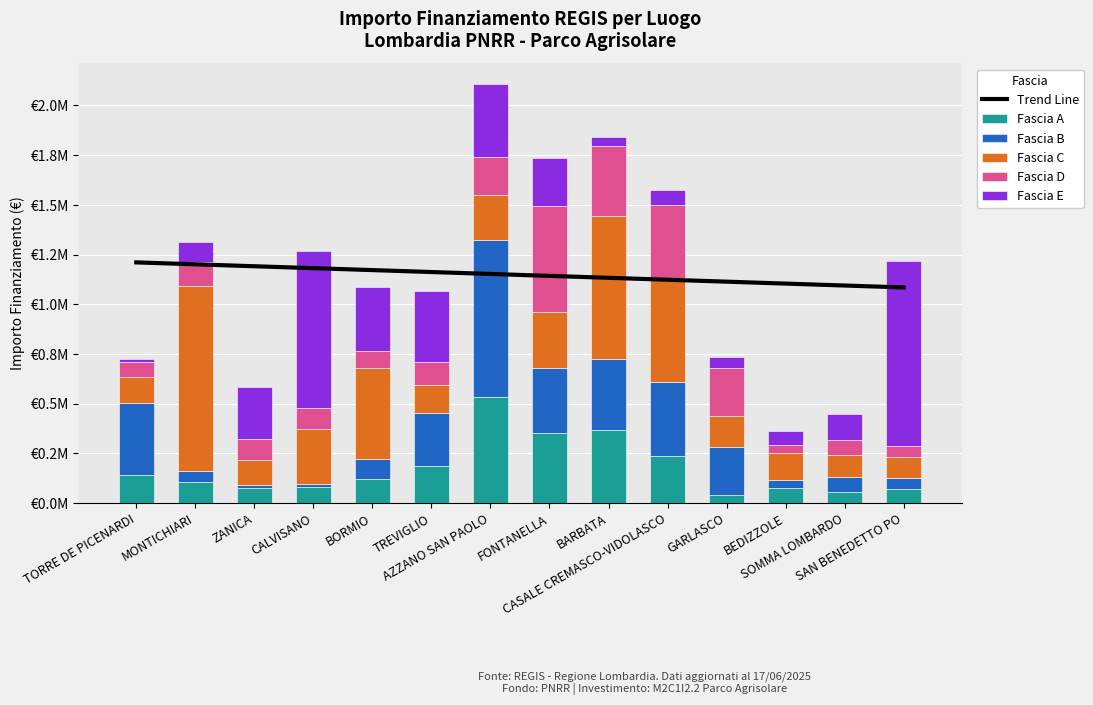

What is the average value of the Fascia B series?

218430.5